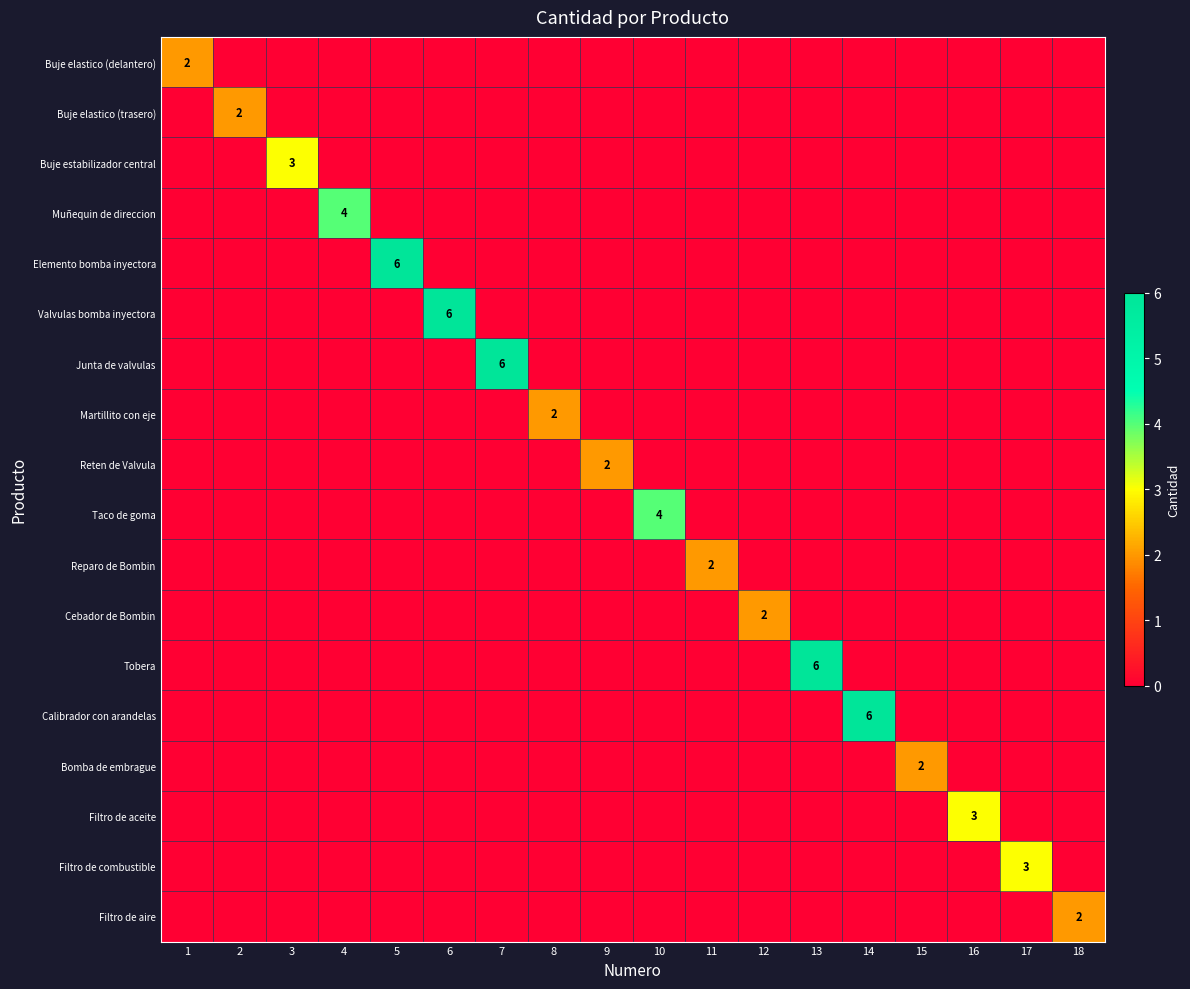

What is the difference between the highest and lowest values at 18?

2